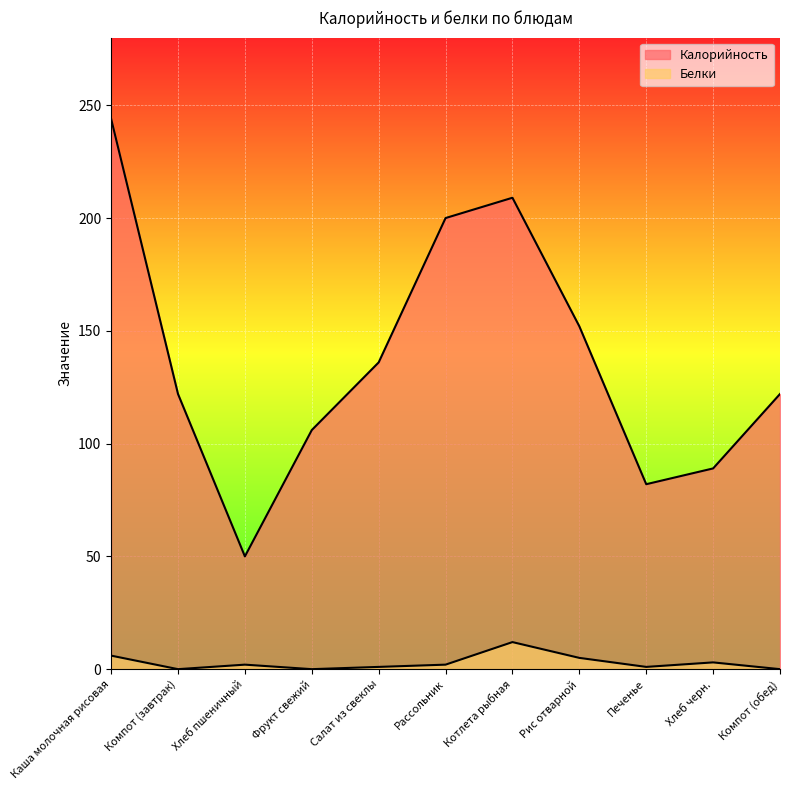

Is it true that Белки equals 8 at Компот (обед)?

False